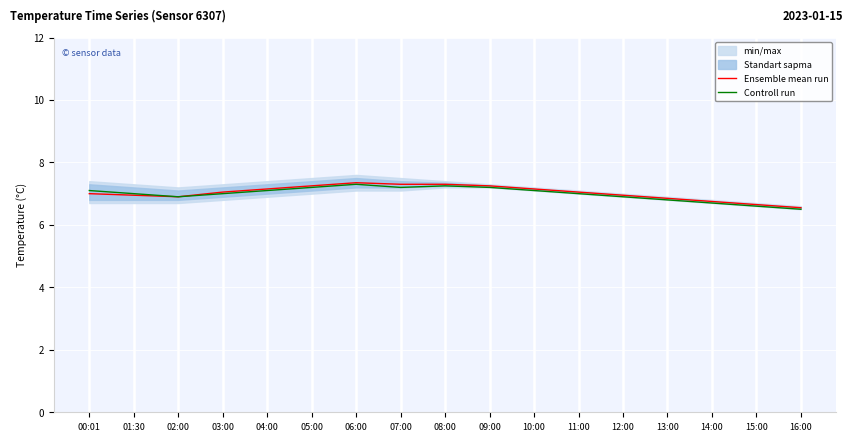

The value of Controll run at 10:00 is 7.1. True or false?

True